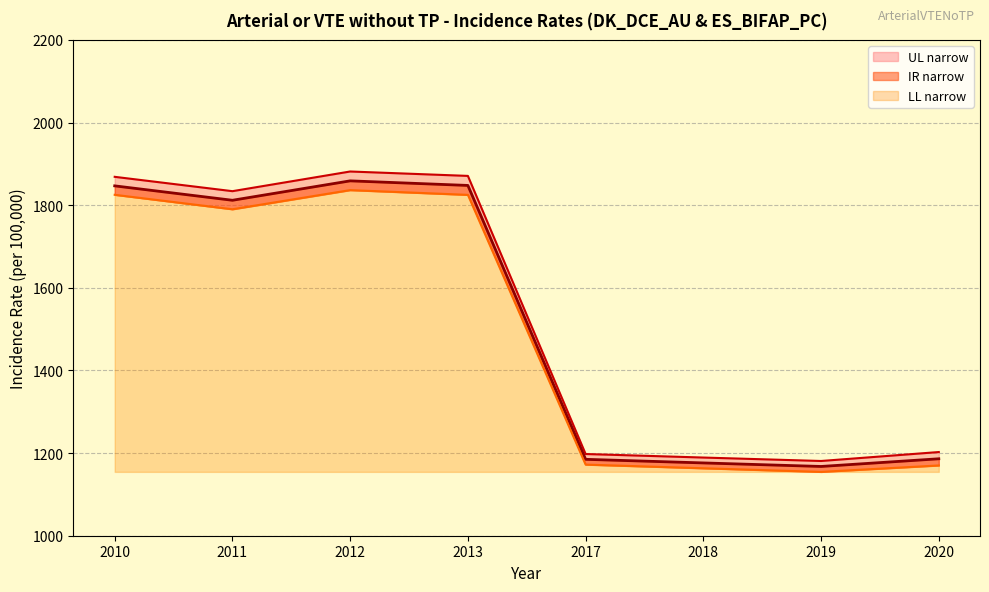

Between 2019 and 2017, which is larger?

2017